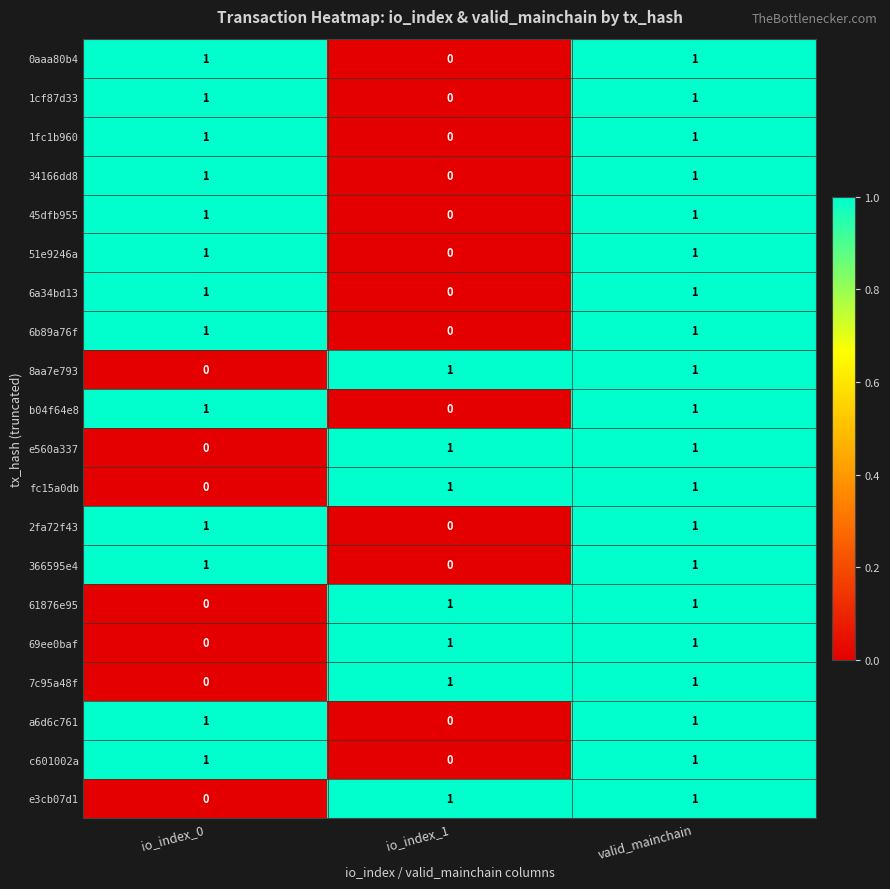

At which label does 1cf87d33 reach its minimum?

io_index_1